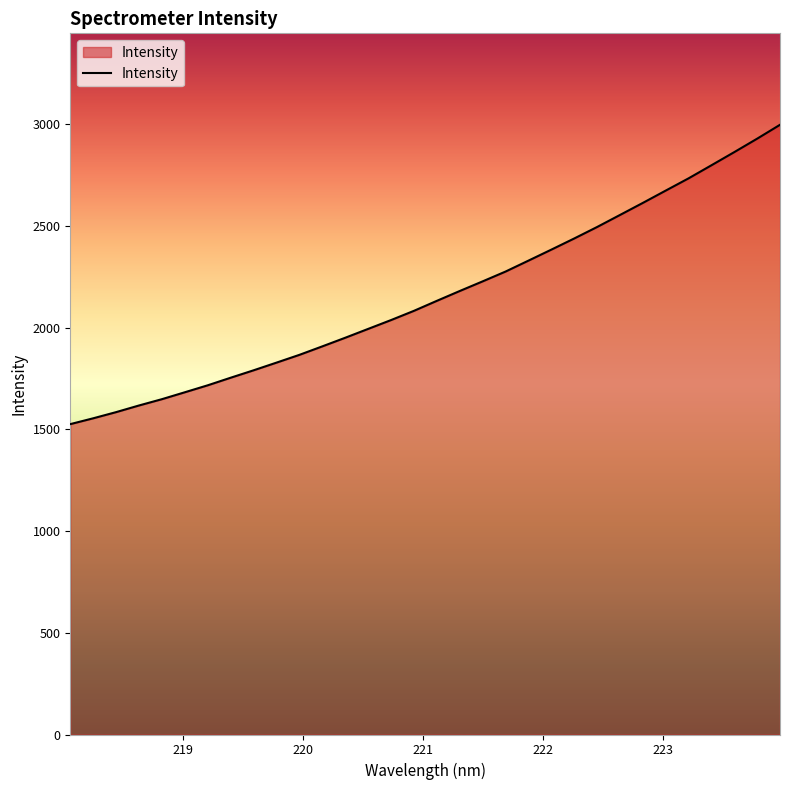

How many lines are shown in the chart?

1